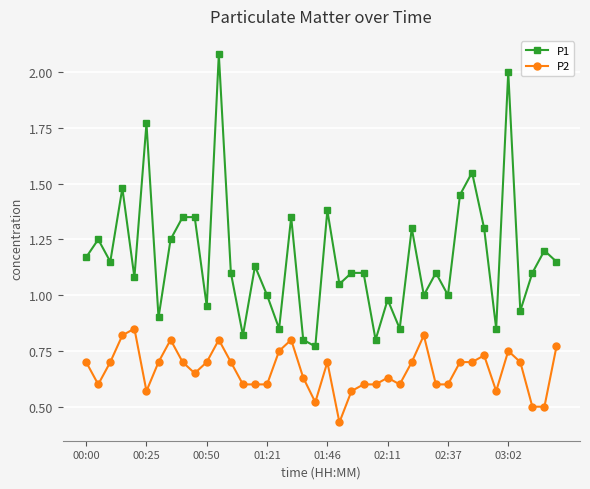

Which series has the largest total across all categories?

P1